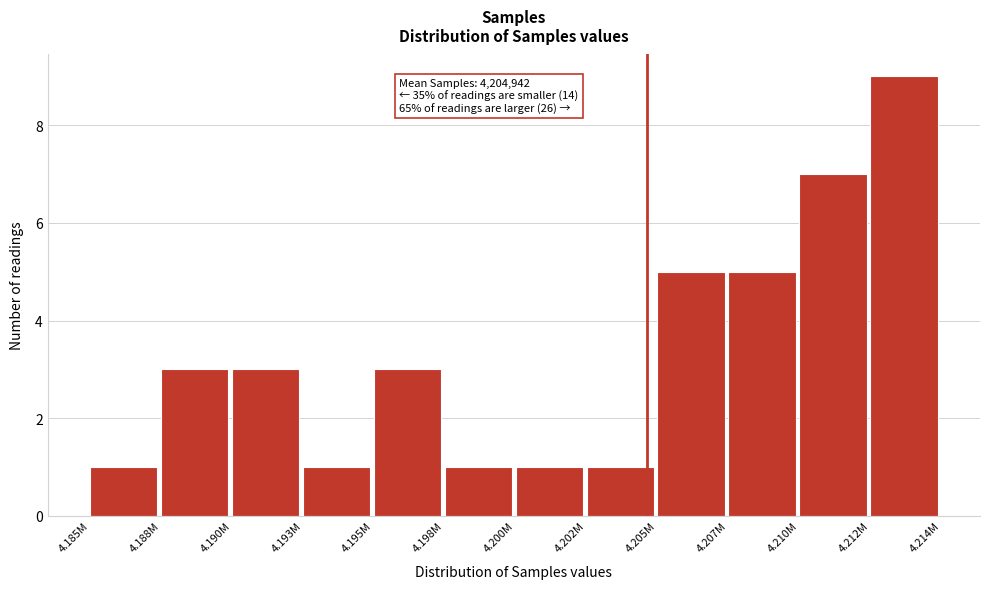

Reading right to left, list all the values displayed in this chart.

9	7	5	5	1	1	1	3	1	3	3	1